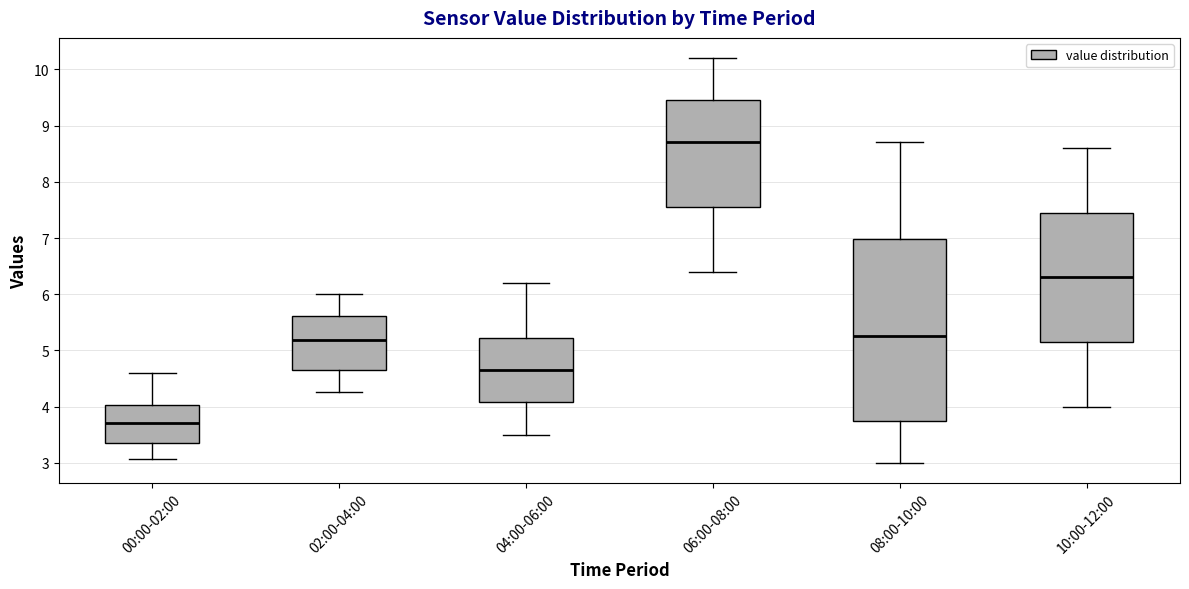

Which box is the tallest, from its lower edge to its upper edge?

08:00-10:00